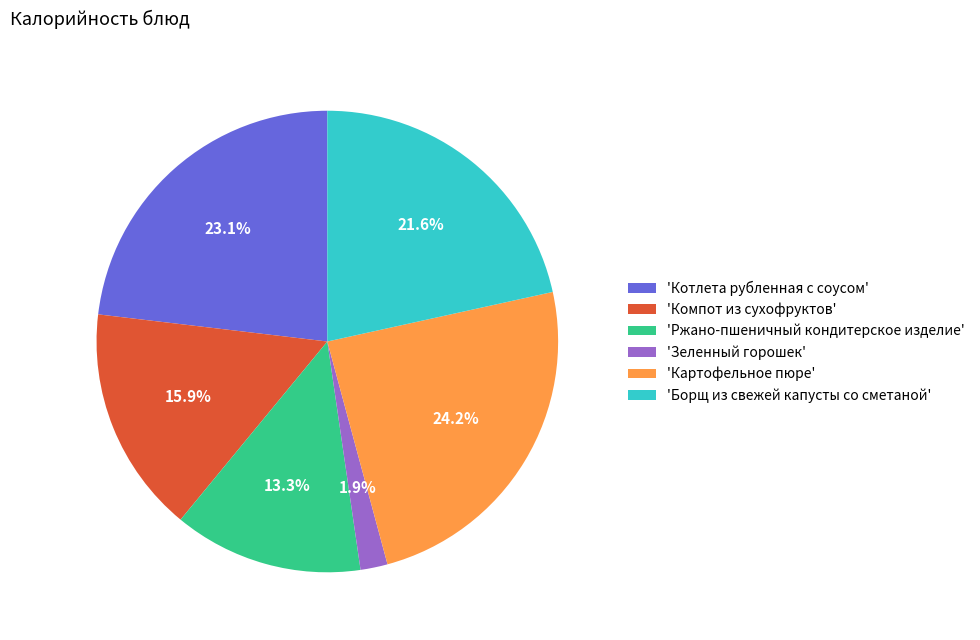

Is there any slice that represents more than half of the pie?

No